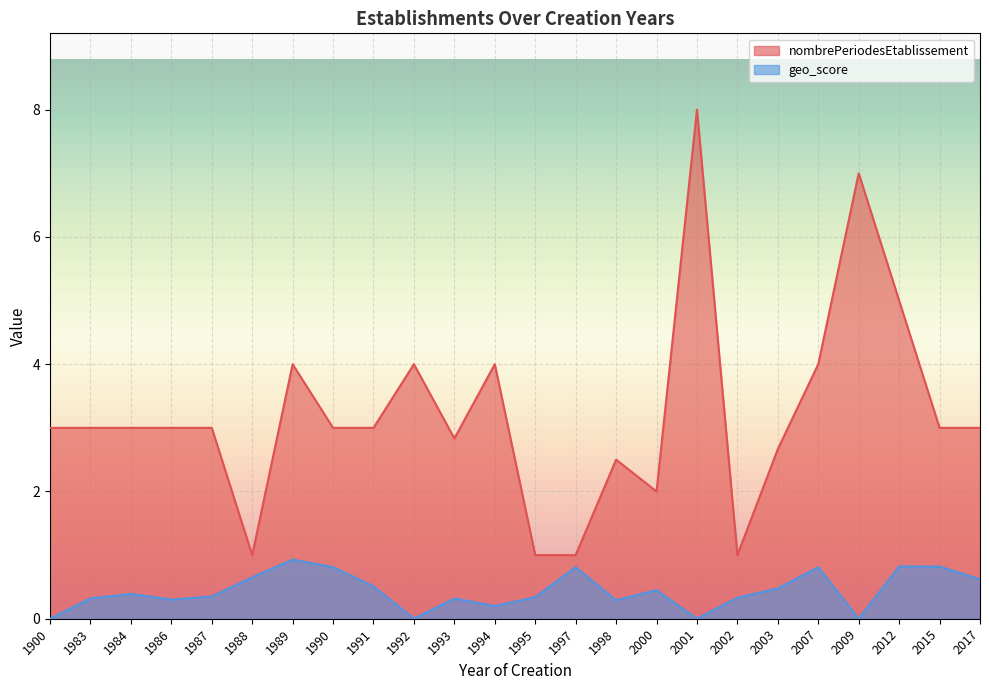

Rank the series at 1983 from highest to lowest value.

nombrePeriodesEtablissement, geo_score